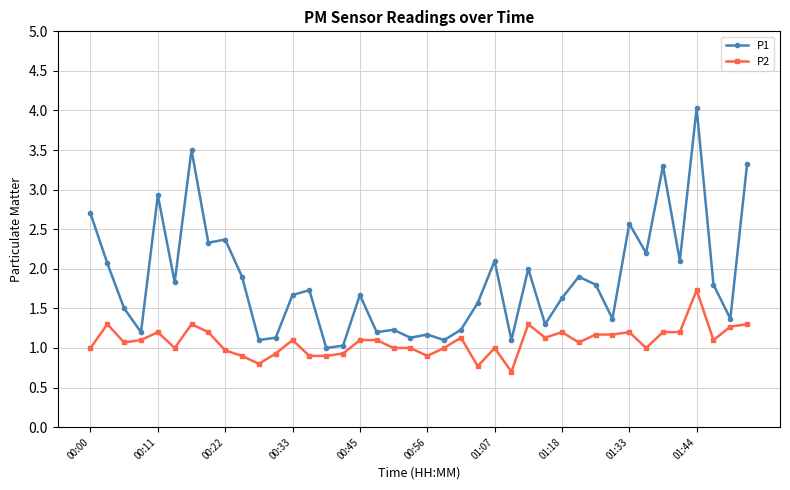

True or false: P2 has more than 1 points higher than both neighbors.

True